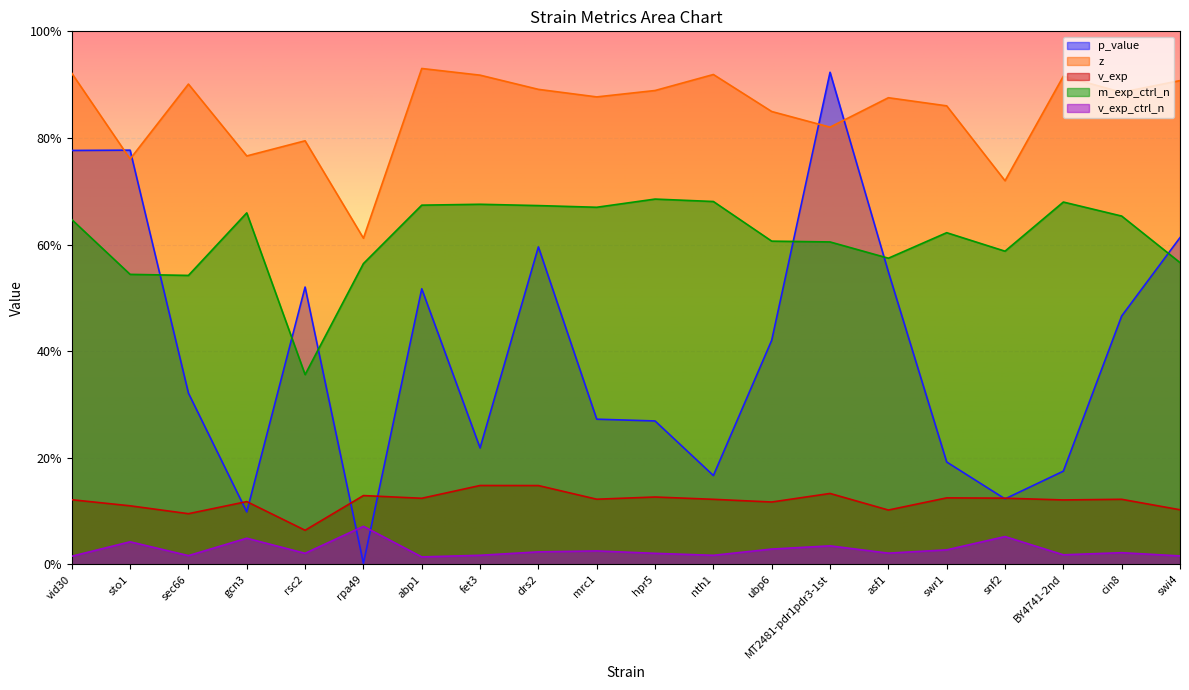

Does the chart display data point markers on the line(s)?

No